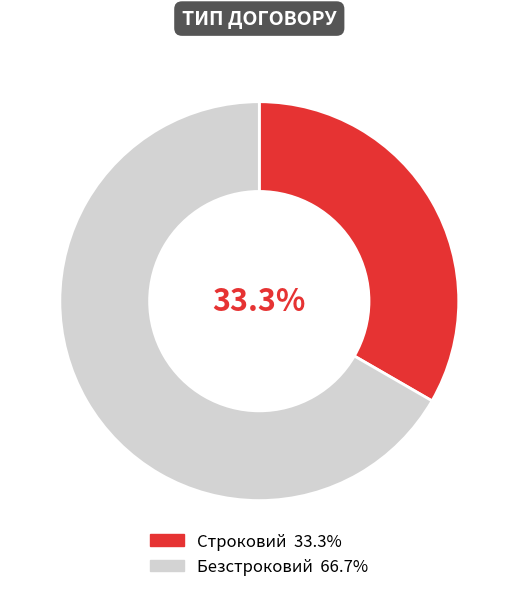

To the nearest percent, what is the combined percentage of Строковий and Безстроковий?

100%